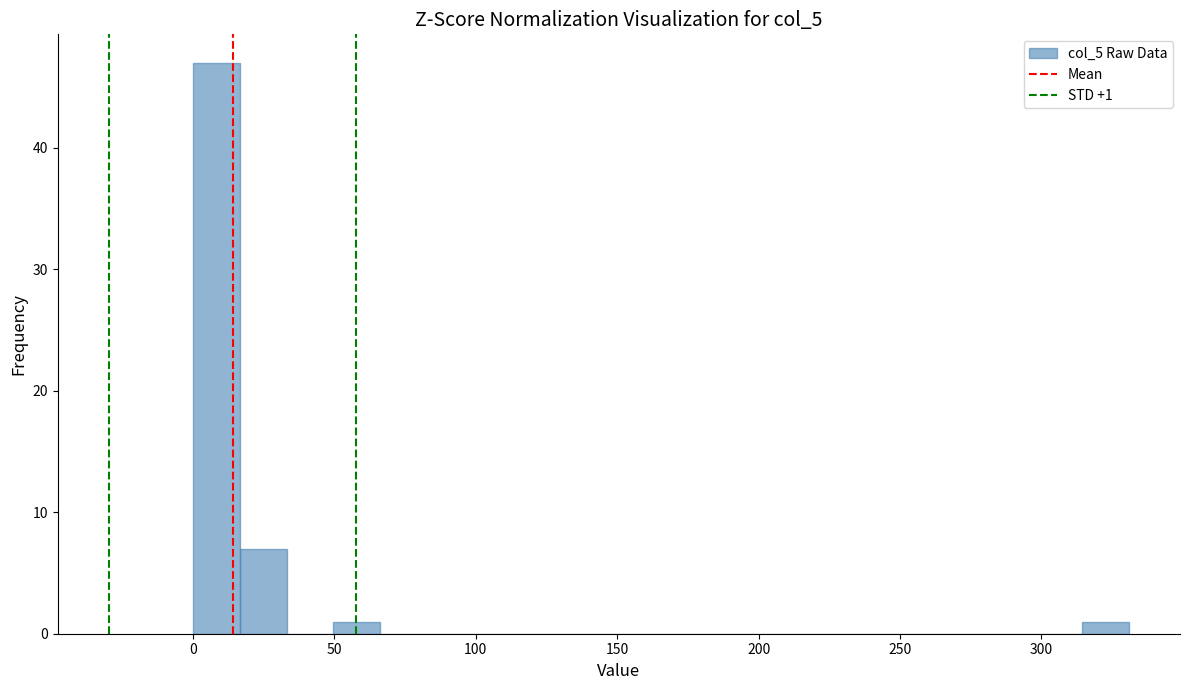

Around what value on the x-axis is the tallest bar? Give the approximate position of its centre, as read against the axis.

10